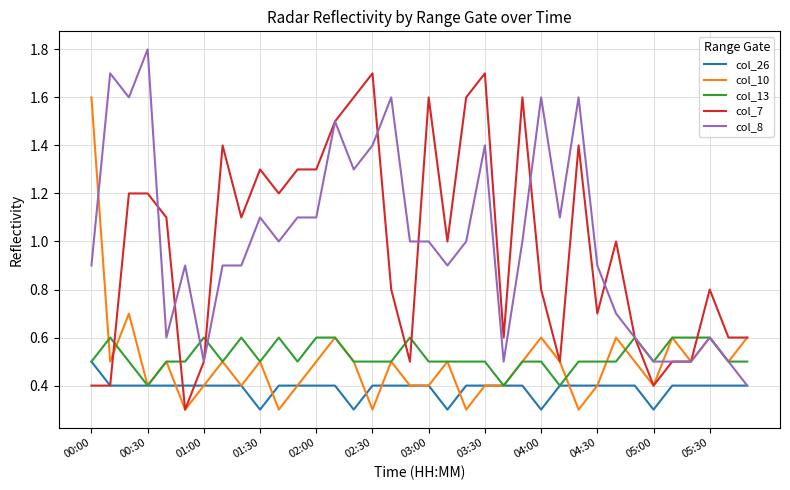

What is the greatest value displayed?

1.8